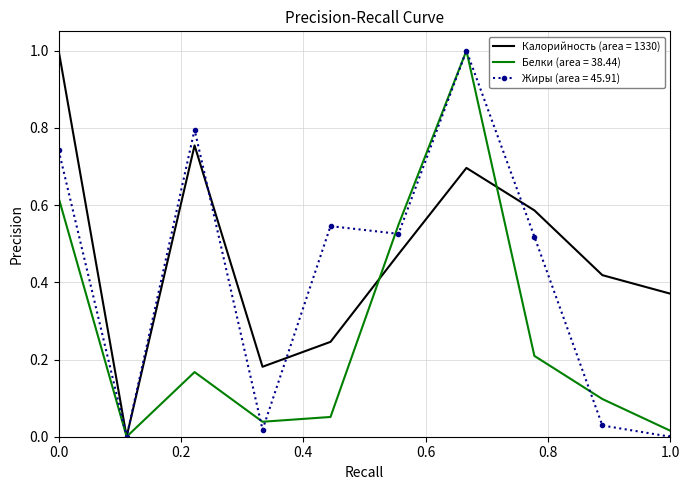

Which series has the largest total across all categories?

Калорийность (area = 1330)